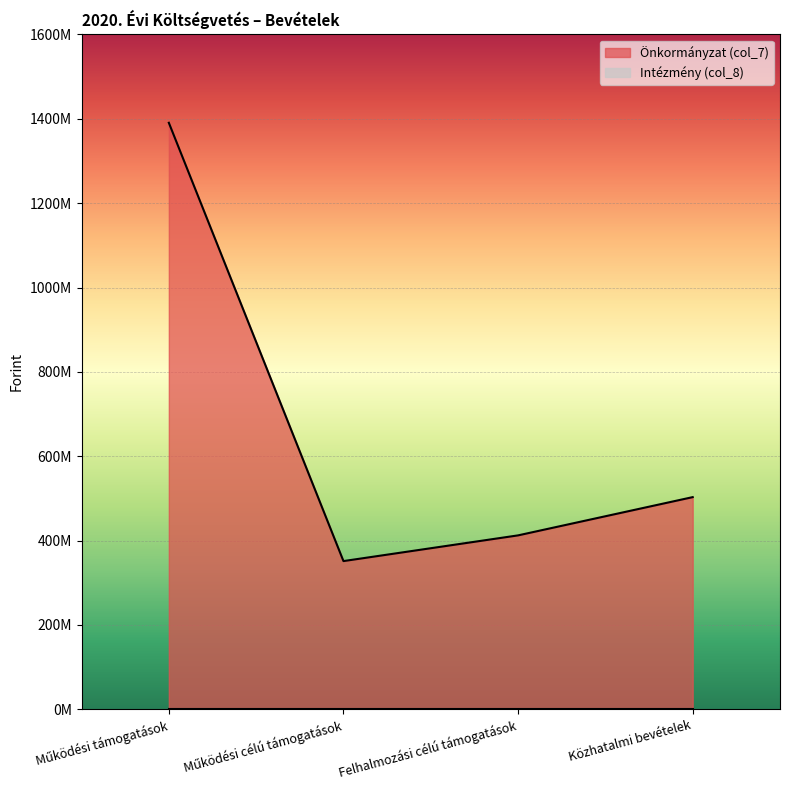

True or false: the data shows 351335524 at Működési célú támogatások.

True